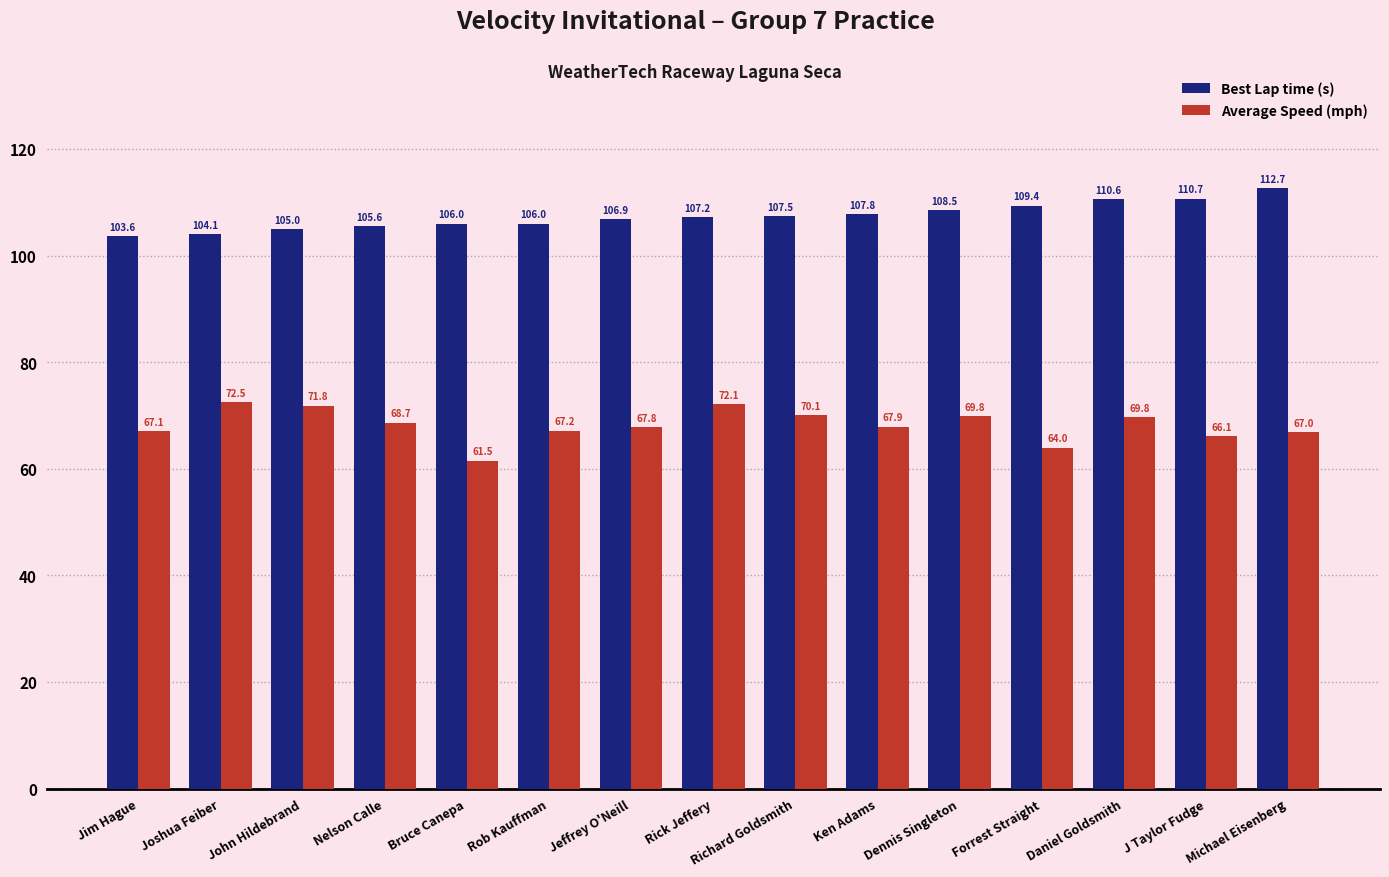

Where is Average Speed (mph) nearest to the value 66?

J Taylor Fudge